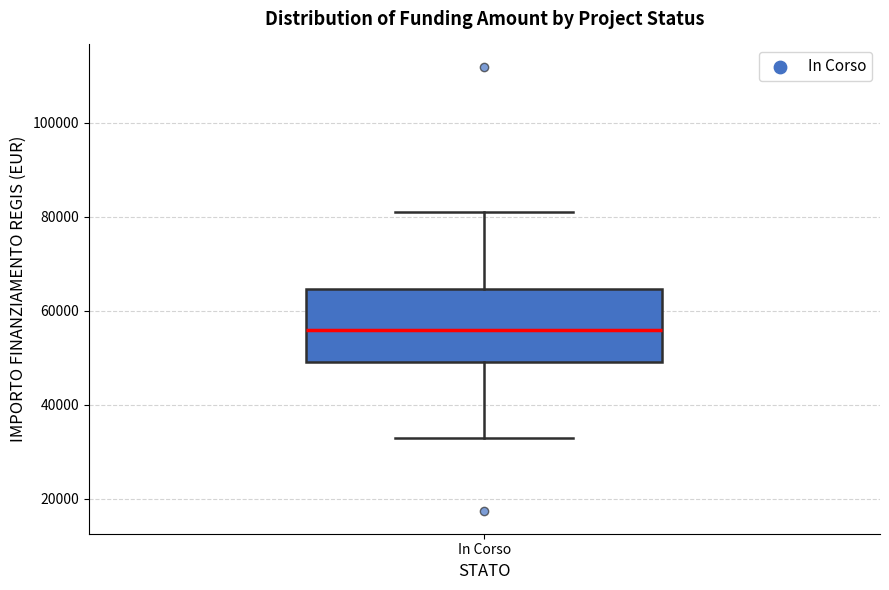

Where is the lower edge of the box for In Corso on the y-axis? The values are not printed on the chart, so give them approximately, as read against the axis.

50000